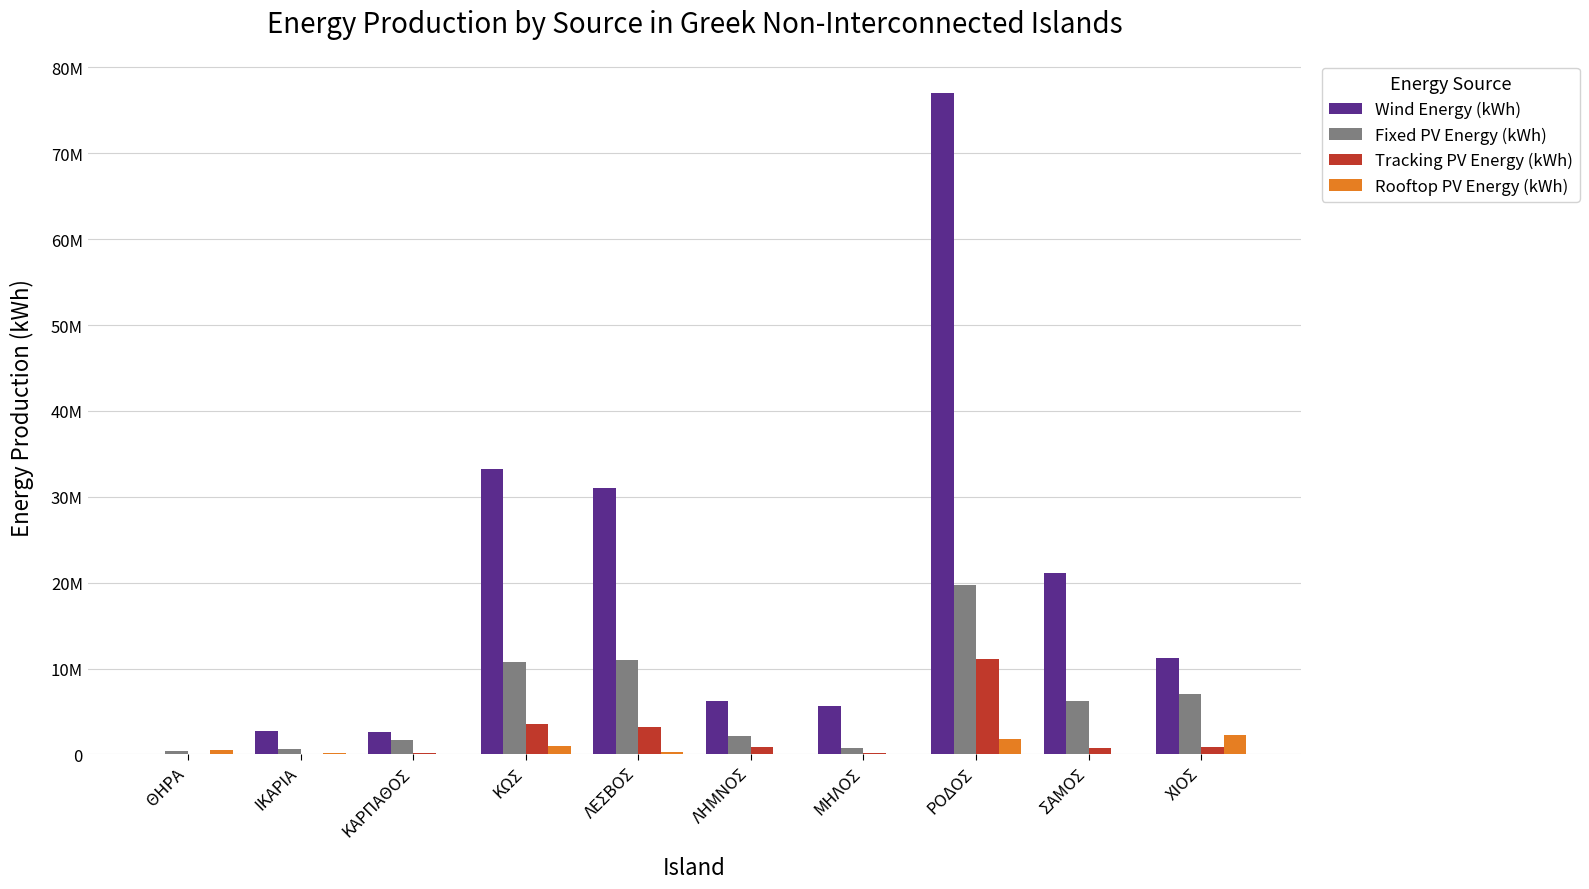

Rank the categories by Wind Energy (kWh) value from lowest to highest.

ΘΗΡΑ, ΚΑΡΠΑΘΟΣ, ΙΚΑΡΙΑ, ΜΗΛΟΣ, ΛΗΜΝΟΣ, ΧΙΟΣ, ΣΑΜΟΣ, ΛΕΣΒΟΣ, ΚΩΣ, ΡΟΔΟΣ